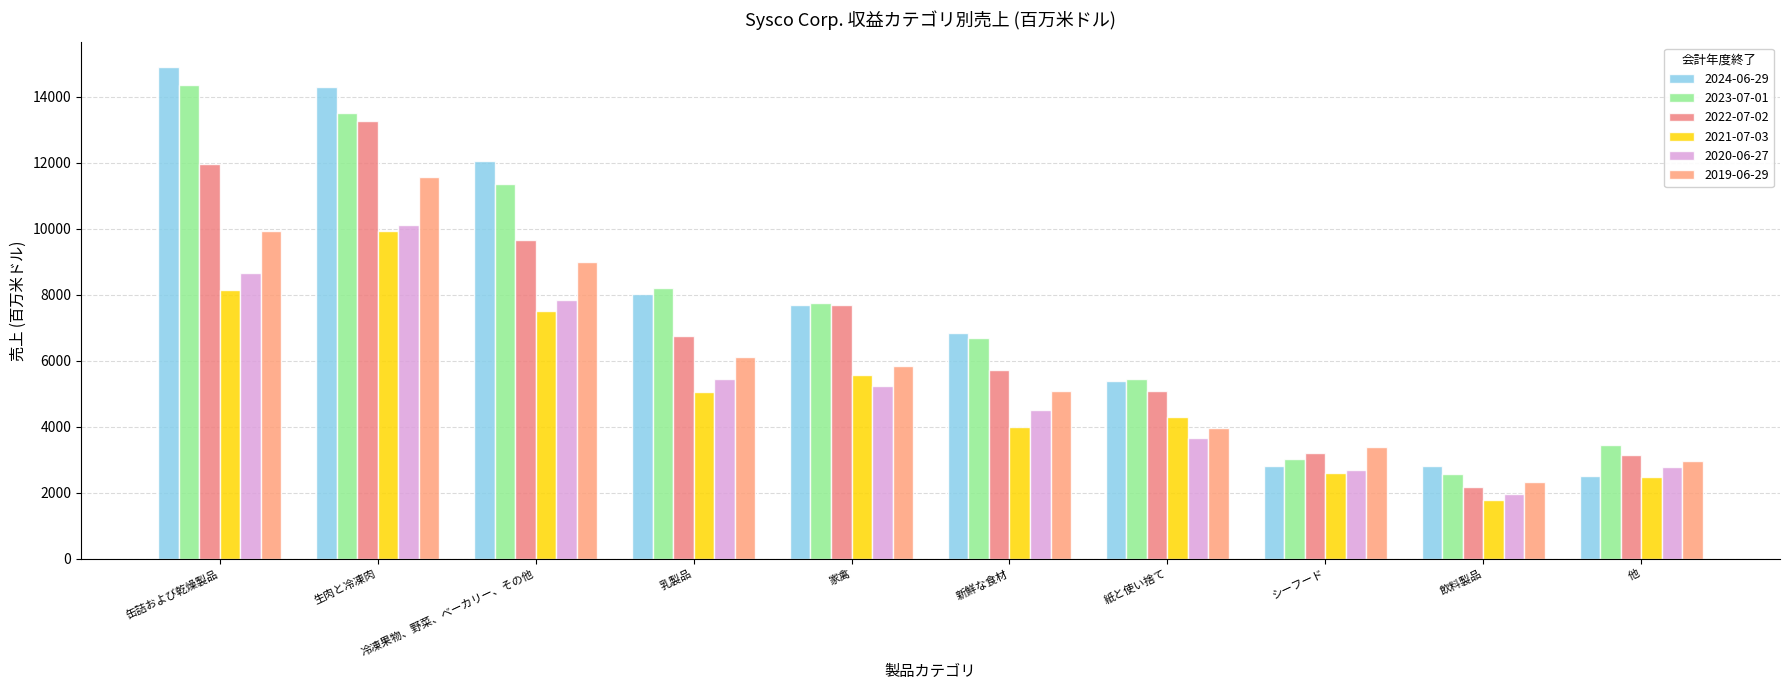

What are all the series names shown in the legend?

2024-06-29, 2023-07-01, 2022-07-02, 2021-07-03, 2020-06-27, 2019-06-29